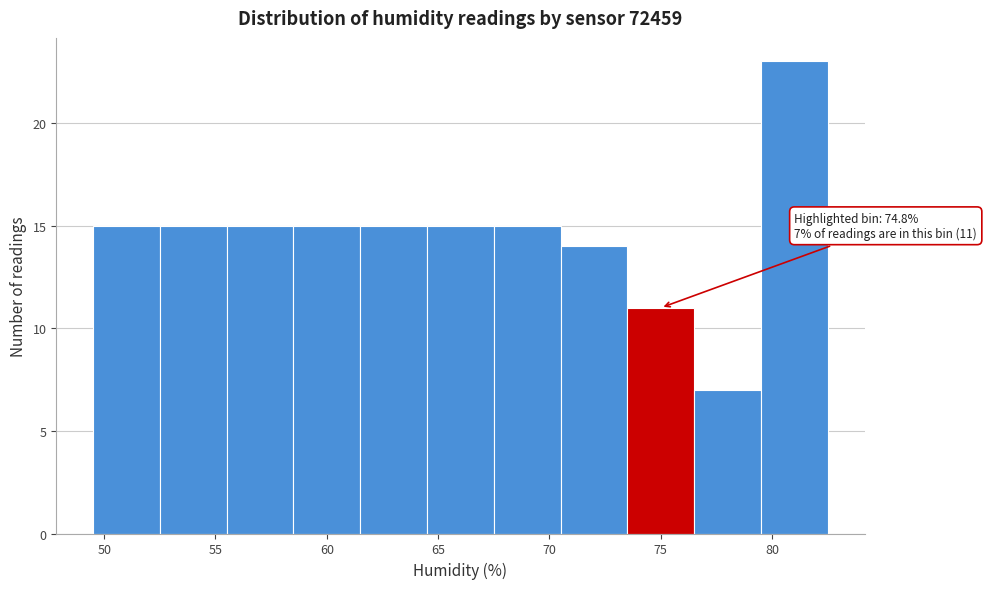

Over which range of the x-axis is the bar tallest?

79.5 to 82.5